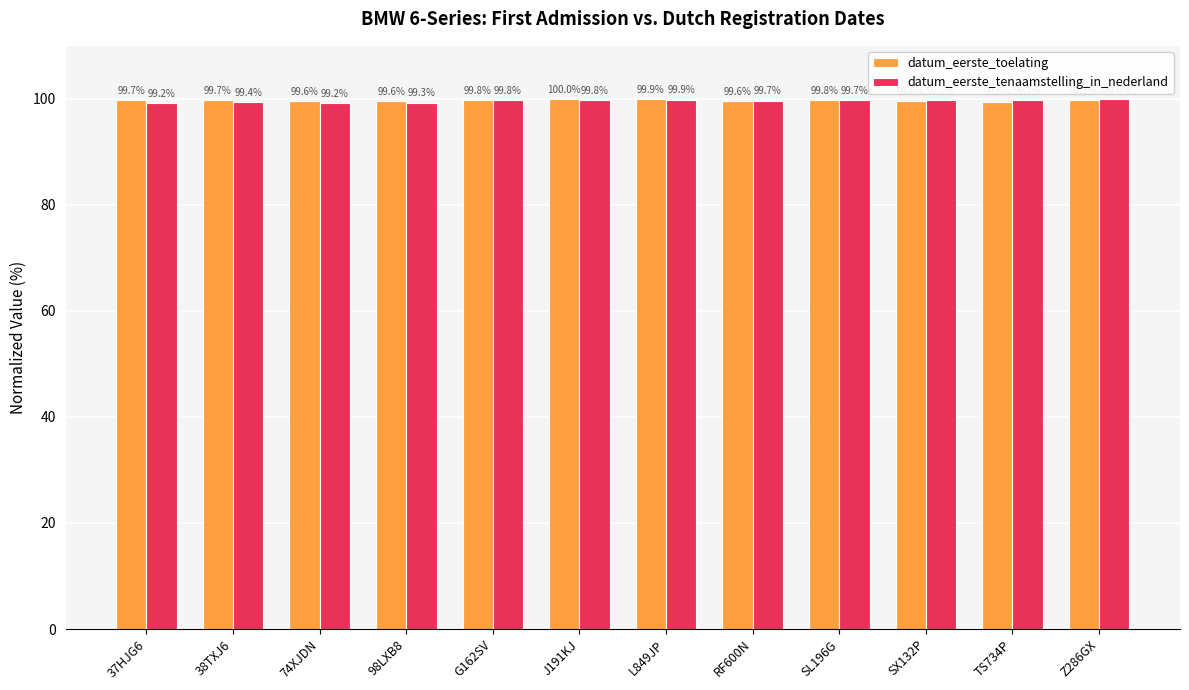

Reading left to right, list all the values displayed in this chart.

datum_eerste_toelating: 99.7	99.7	99.6	99.6	99.8	100.0	99.9	99.6	99.8	99.6	99.5	99.7
datum_eerste_tenaamstelling_in_nederland: 99.2	99.4	99.2	99.3	99.8	99.8	99.9	99.7	99.7	99.7	99.7	100.0